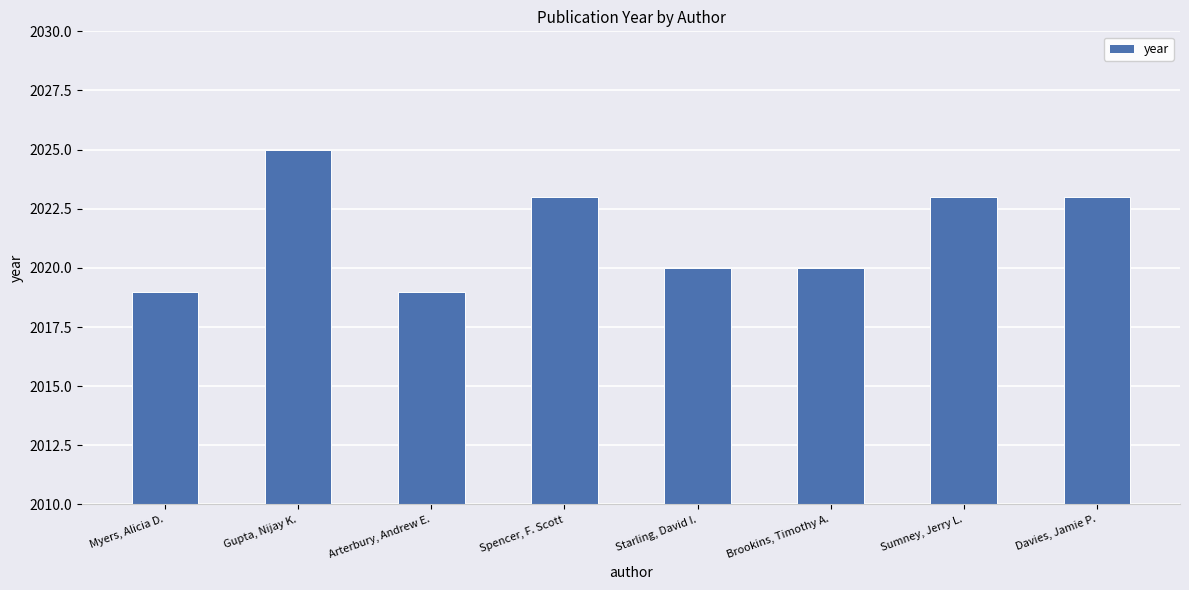

Reading left to right, list all the values displayed in this chart.

Myers, Alicia D.=2019	Gupta, Nijay K.=2025	Arterbury, Andrew E.=2019	Spencer, F. Scott=2023	Starling, David I.=2020	Brookins, Timothy A.=2020	Sumney, Jerry L.=2023	Davies, Jamie P.=2023